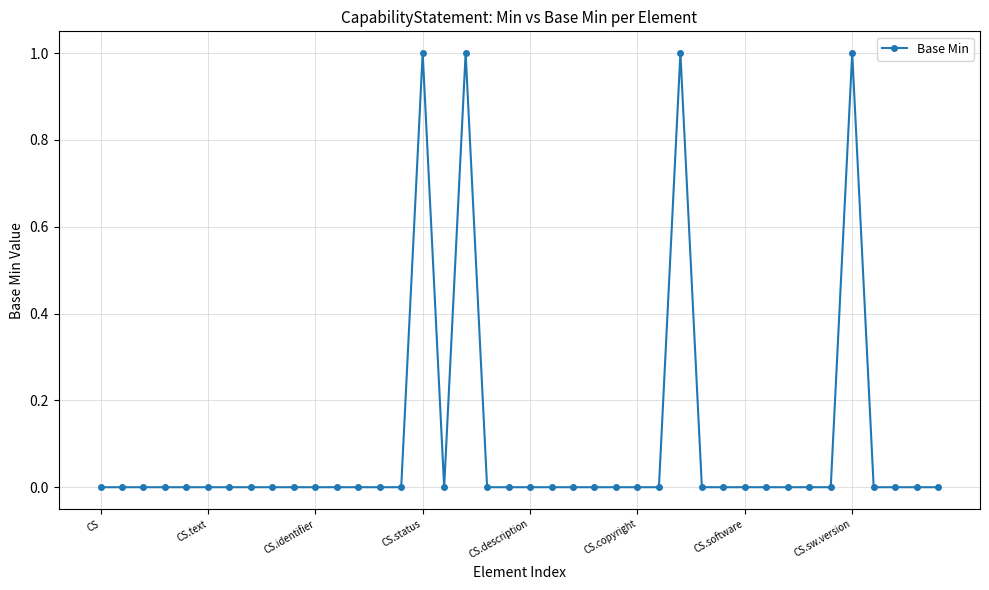

True or false: the data has more than 1 interior local peaks.

True